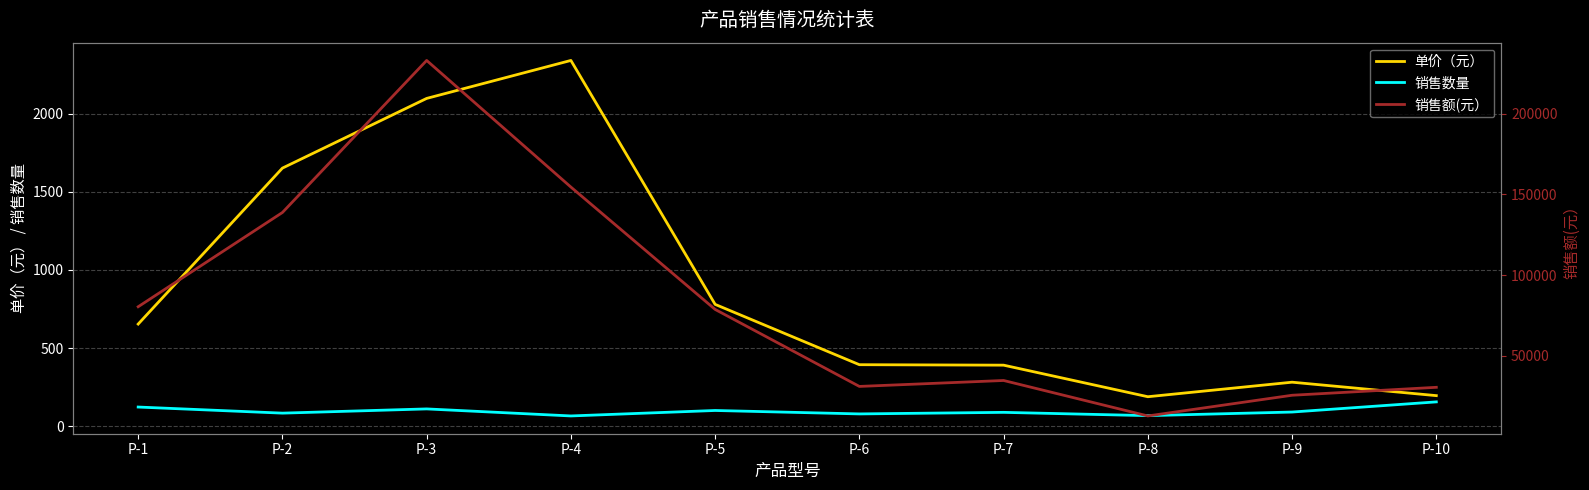

How many lines are shown in the chart?

3